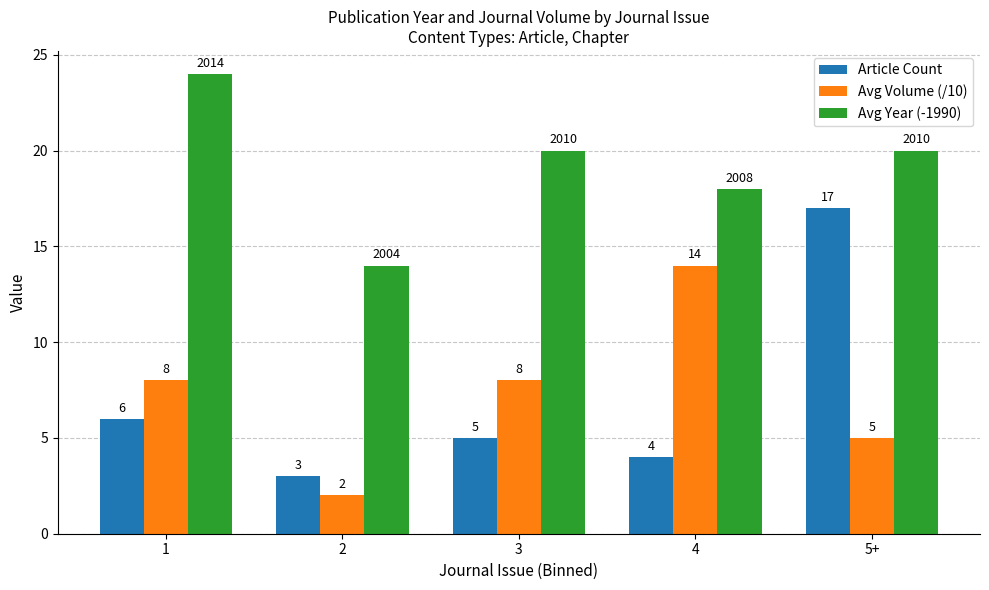

Which category has the highest value in the Avg Volume (/10) series?

4